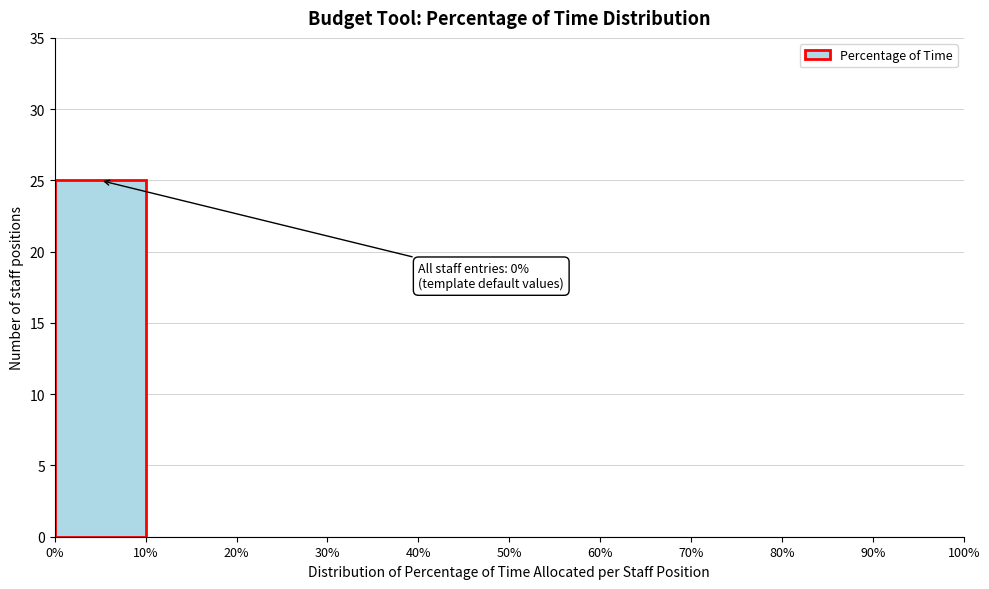

Over which range of the x-axis is the bar tallest?

0% to 10%